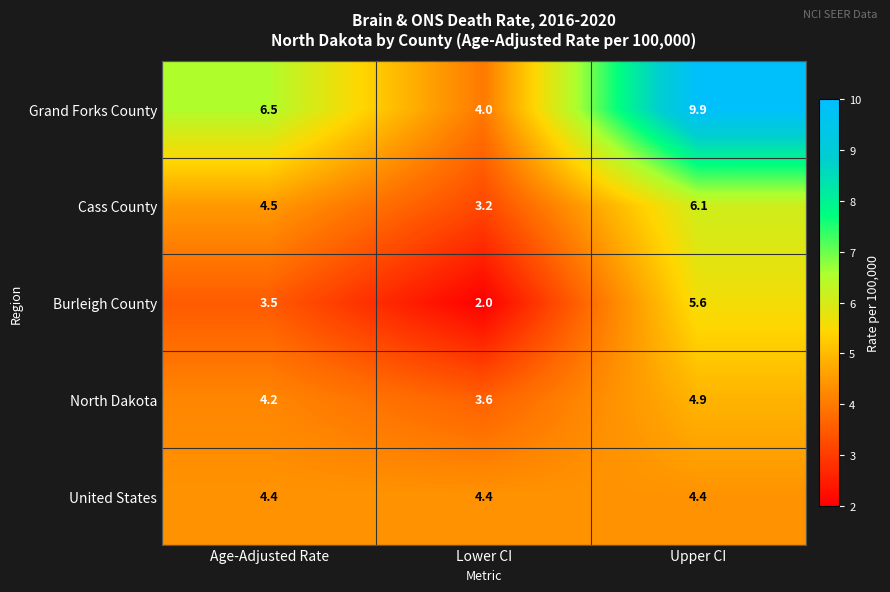

What is the average value of the Cass County series?

4.6